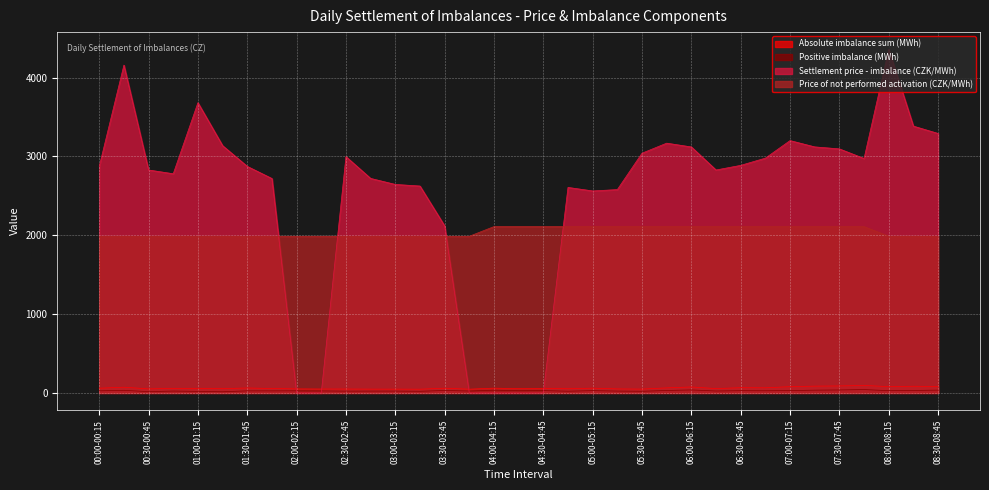

What is the difference between the highest and lowest values at 04:15-04:30?

2110.4